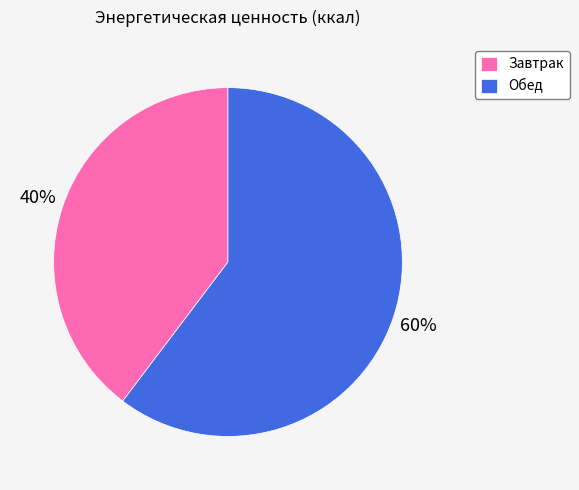

Is the sum of Завтрак and Обед greater than half?

Yes